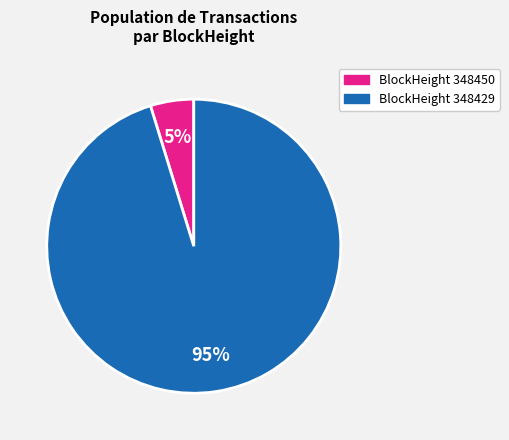

To the nearest percent, what is the average slice percentage?

50%